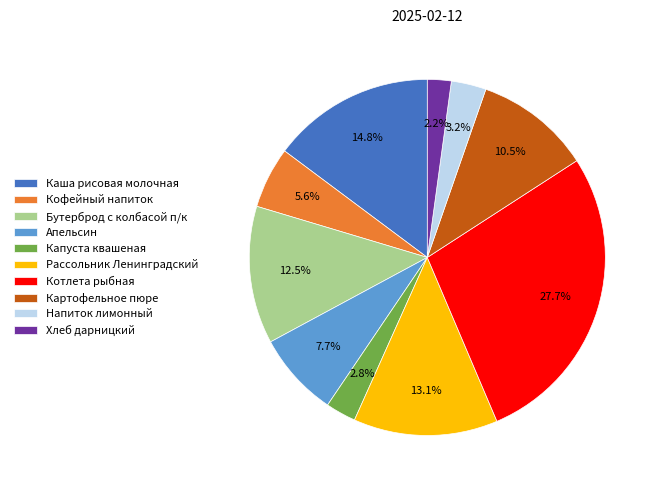

Count the number of slices in the pie.

10